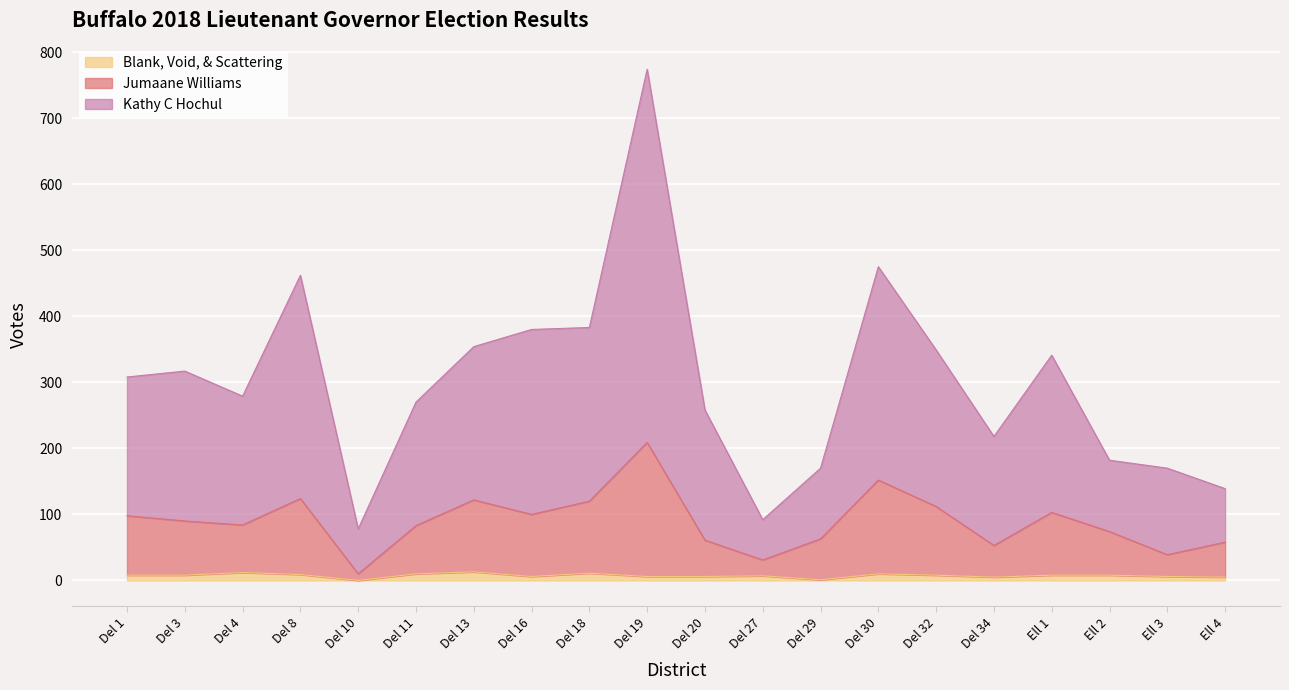

At how many categories does at least one series exceed 640?

1